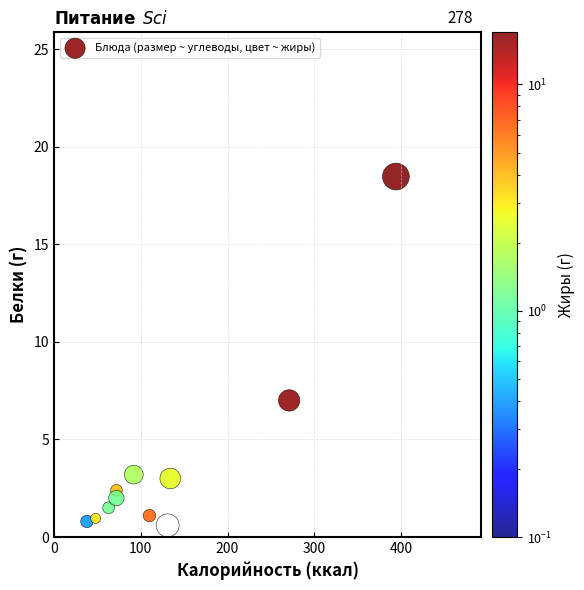

What Y value in the scatter plot is closest to 9?

7.0